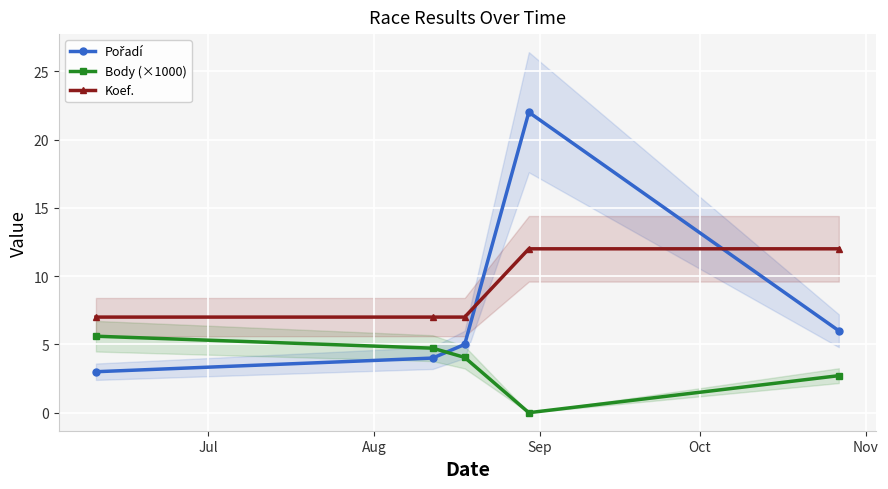

What is the average value of the Body (×1000) series?

3.4